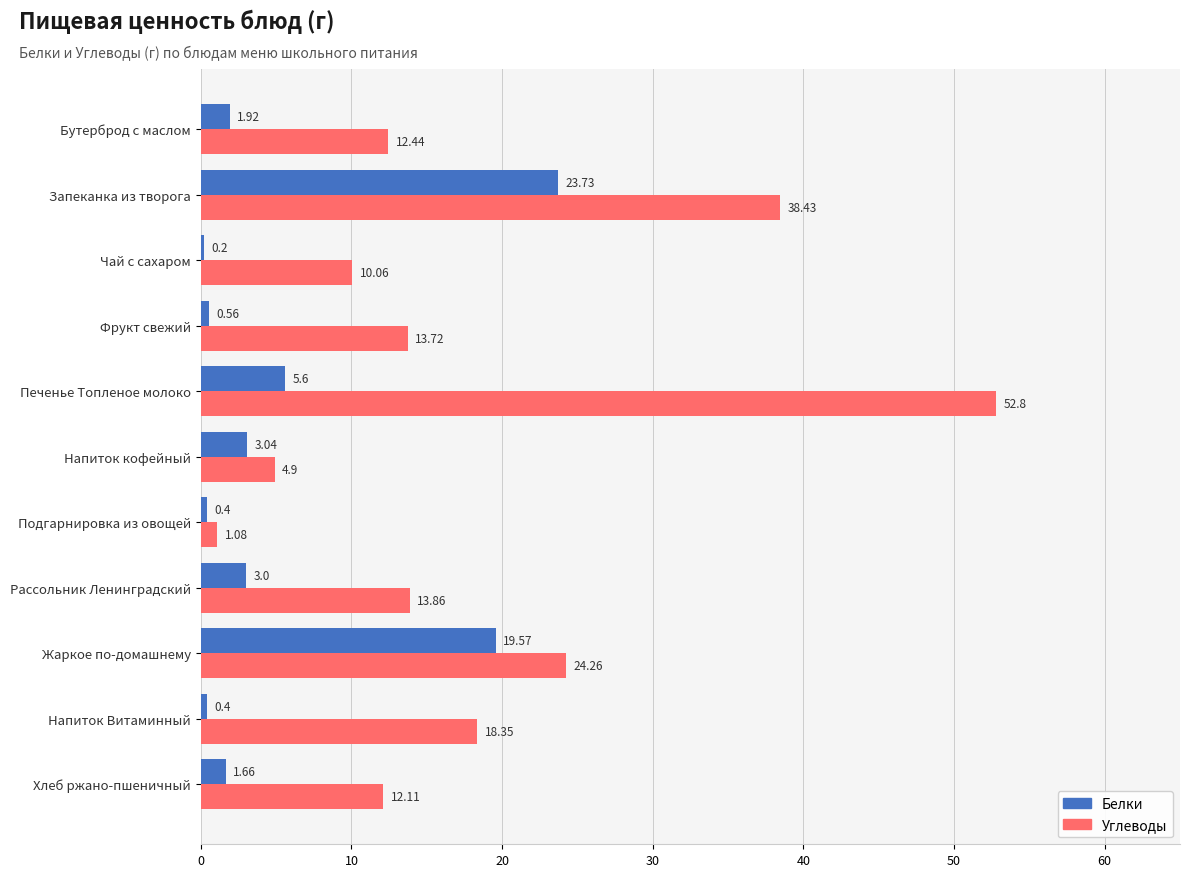

Count the number of data series in this chart.

2